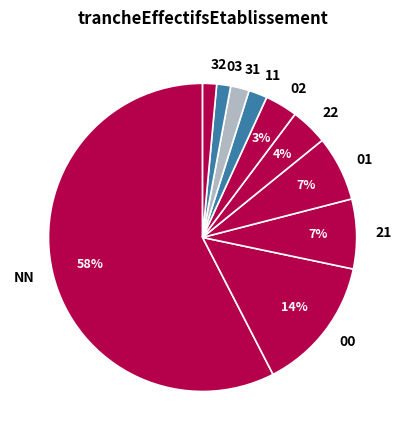

Which slice is the largest?

NN